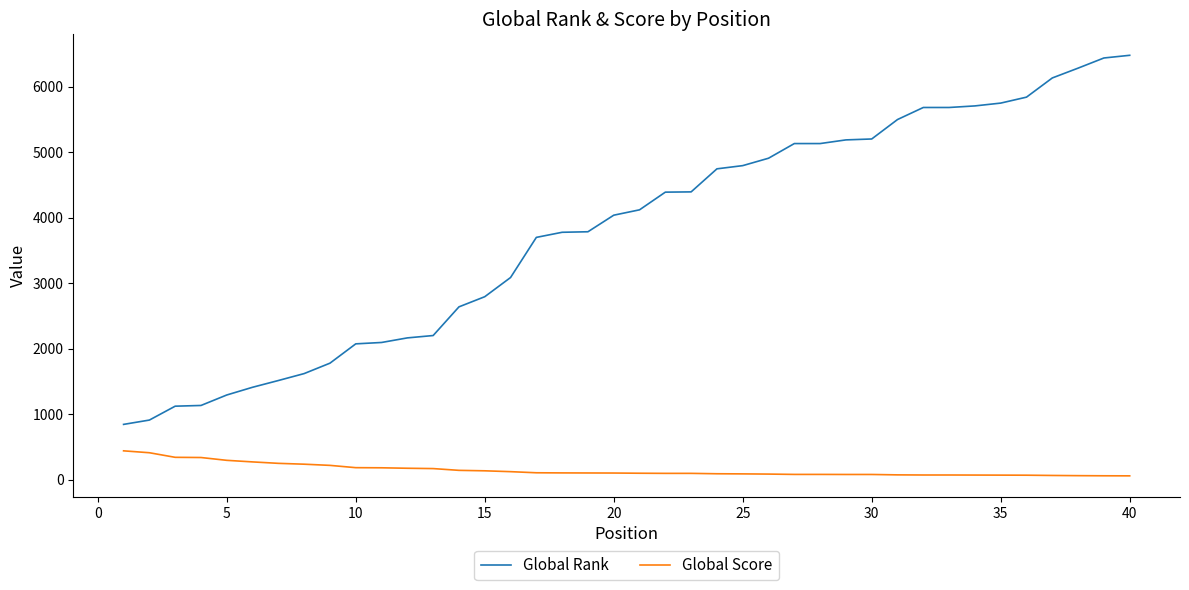

What is the smallest value displayed?

58